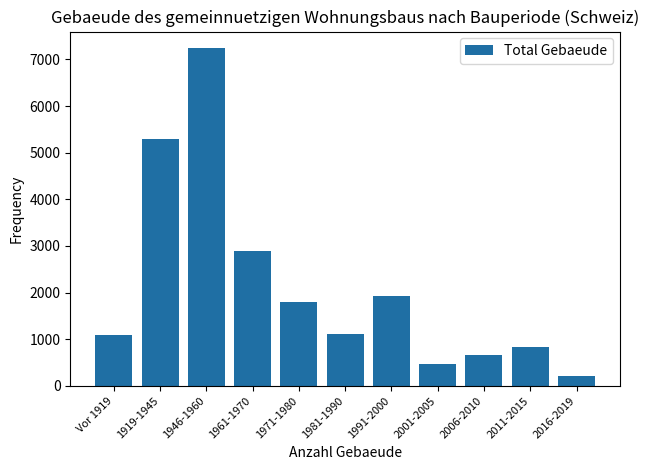

What is the sum of all values?

23520